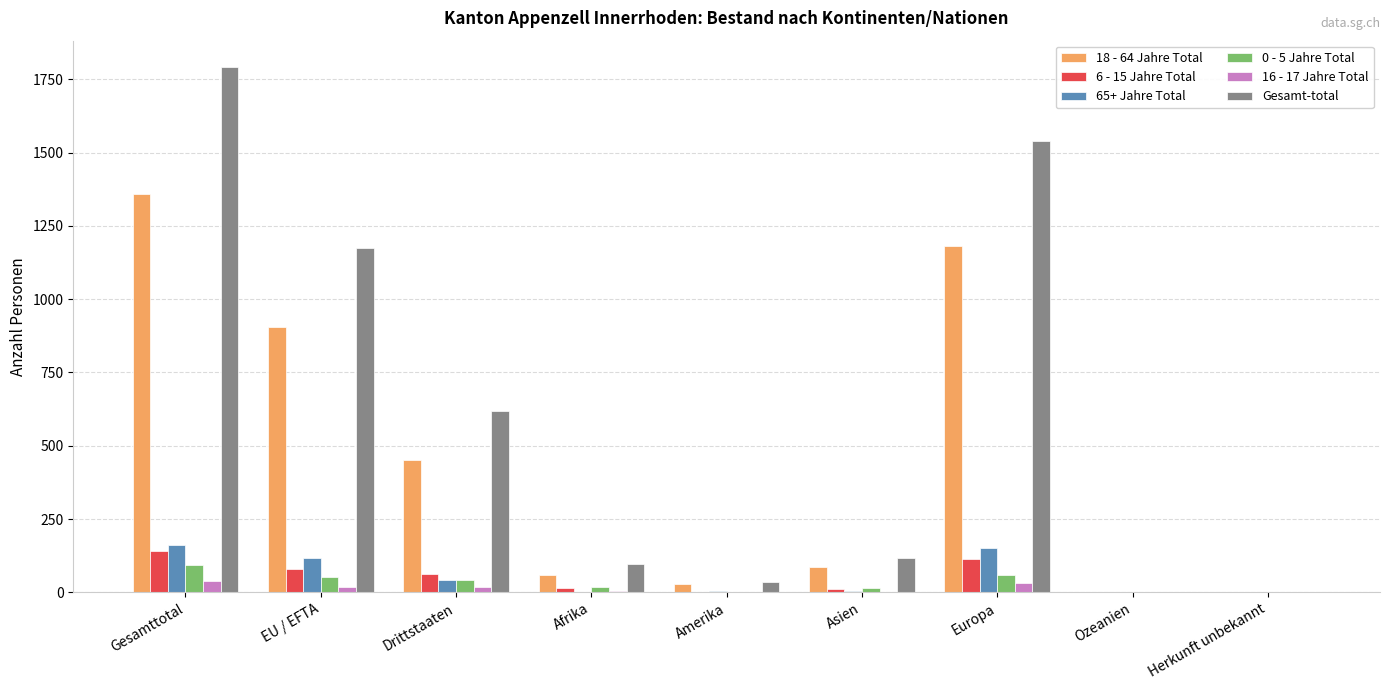

Is it true that Gesamt-total equals 801 at EU / EFTA?

False